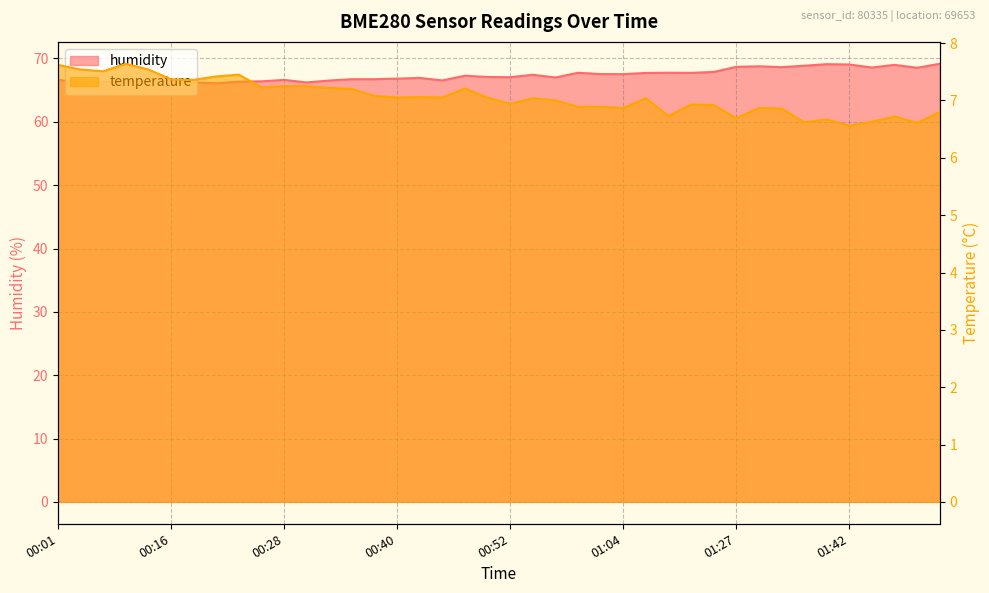

Reading right to left, transcribe all the data shown in this chart.

temperature: 01:52=6.8	01:50=6.6	01:47=6.7	01:45=6.6	01:42=6.6	01:40=6.7	01:37=6.6	01:35=6.9	01:32=6.9	01:27=6.7	01:14=6.9	01:11=6.9	01:09=6.7	01:07=7.0	01:04=6.9	01:02=6.9	00:59=6.9	00:57=7.0	00:54=7.0	00:52=6.9	00:50=7.0	00:47=7.2	00:45=7.0	00:42=7.1	00:40=7.0	00:37=7.1	00:35=7.2	00:33=7.2	00:30=7.2	00:28=7.2	00:25=7.2	00:23=7.5	00:20=7.4	00:18=7.4	00:16=7.4	00:13=7.5	00:11=7.6	00:08=7.5	00:06=7.5	00:01=7.6
humidity: 01:52=69.2	01:50=68.5	01:47=69.0	01:45=68.6	01:42=69.0	01:40=69.1	01:37=68.8	01:35=68.6	01:32=68.8	01:27=68.7	01:14=67.9	01:11=67.7	01:09=67.8	01:07=67.7	01:04=67.5	01:02=67.5	00:59=67.7	00:57=67.0	00:54=67.4	00:52=67.0	00:50=67.1	00:47=67.3	00:45=66.5	00:42=66.9	00:40=66.8	00:37=66.7	00:35=66.7	00:33=66.5	00:30=66.2	00:28=66.6	00:25=66.4	00:23=66.3	00:20=66.1	00:18=66.2	00:16=66.5	00:13=66.4	00:11=66.4	00:08=66.3	00:06=66.1	00:01=66.6